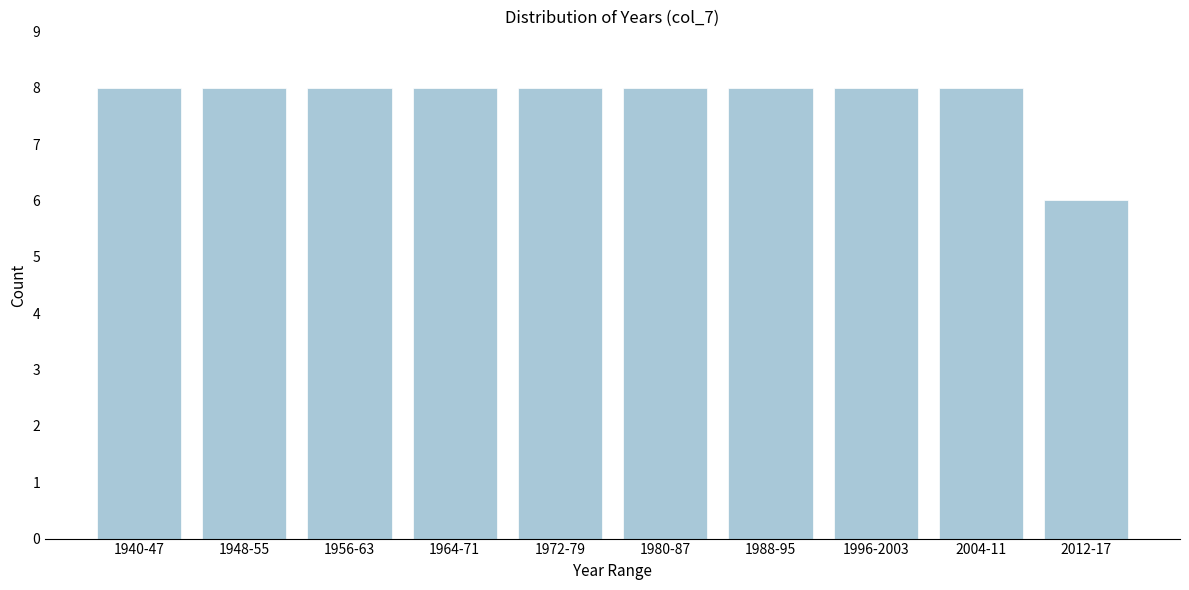

Reading left to right, list all the values displayed in this chart.

1940-47=8	1948-55=8	1956-63=8	1964-71=8	1972-79=8	1980-87=8	1988-95=8	1996-2003=8	2004-11=8	2012-17=6